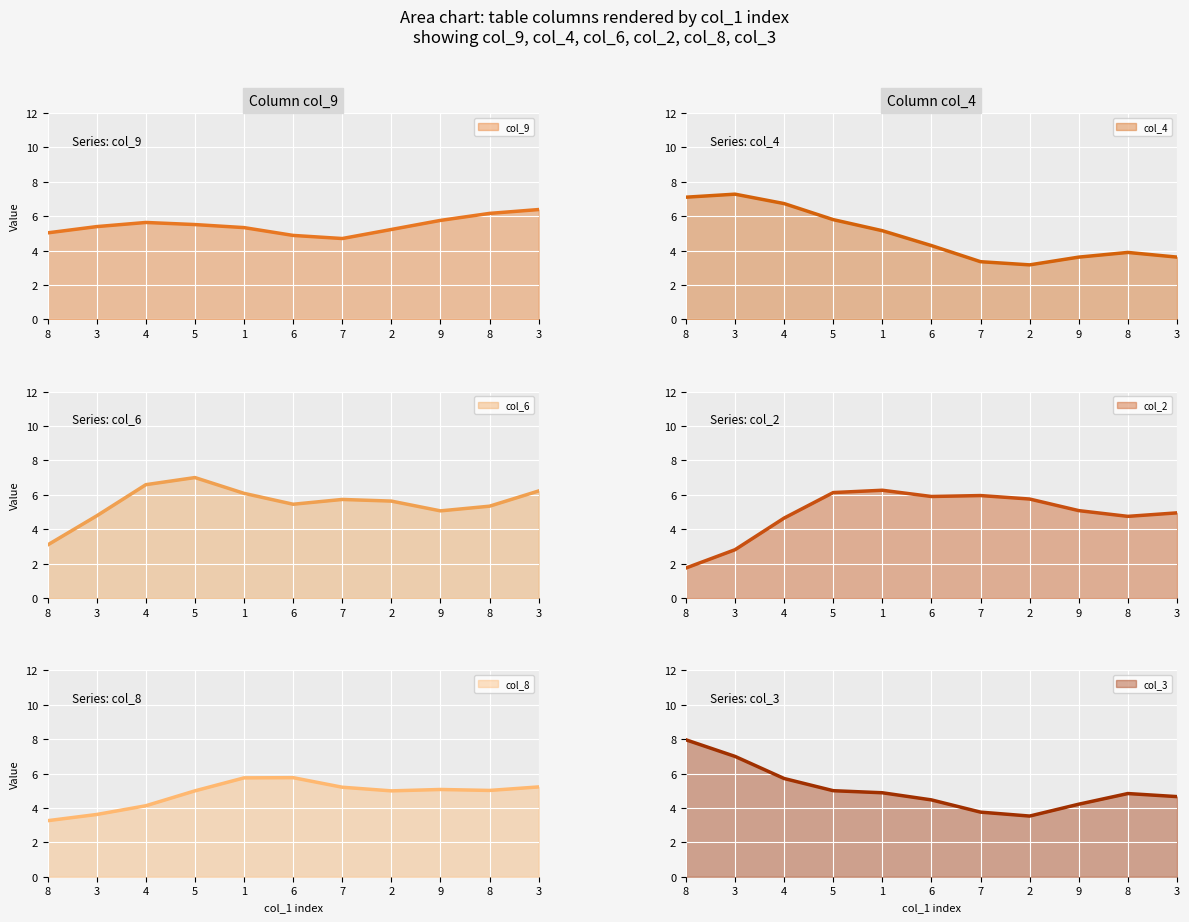

How many intersections are there between col_8 and col_6?

5